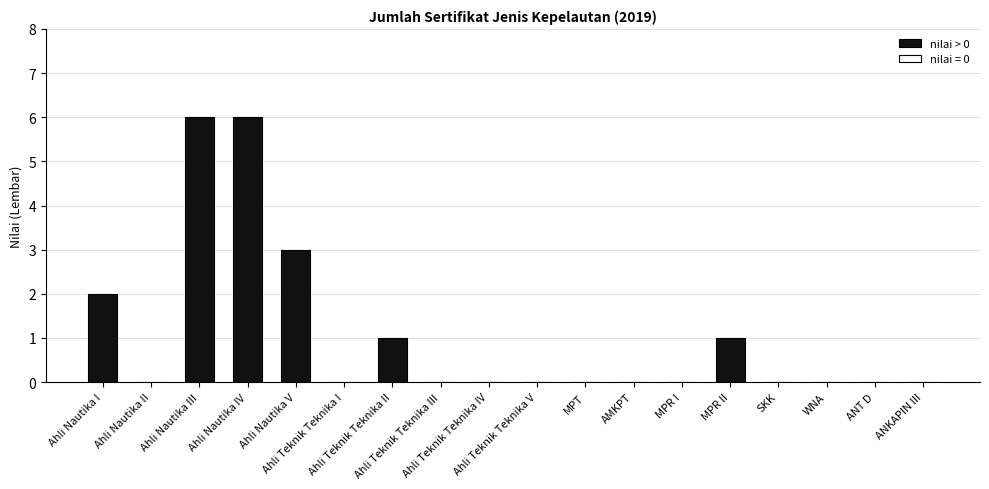

What is the difference between the second highest and minimum values?

6